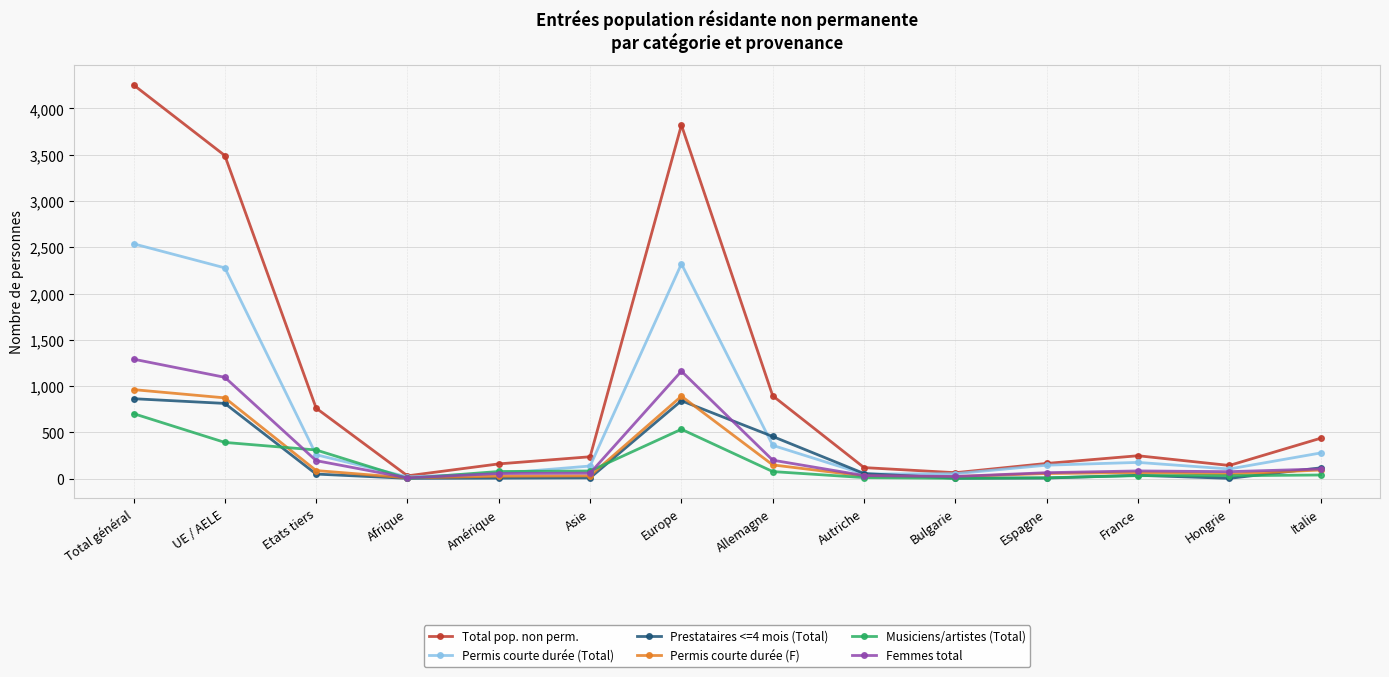

How many data points does each series have?

14